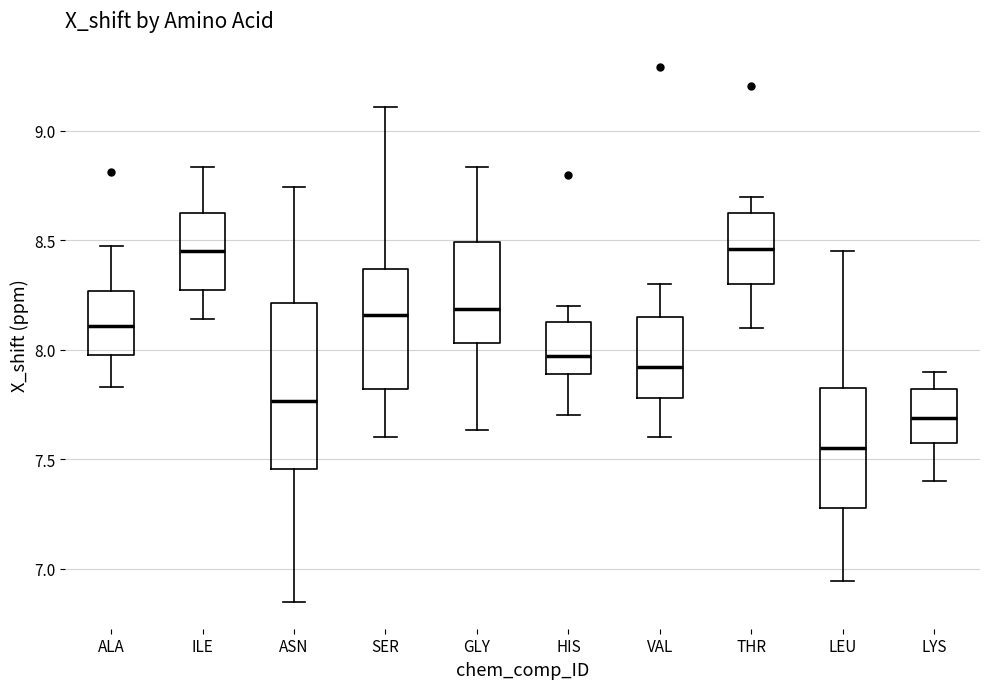

Reading left to right, read every box against the y-axis: the position of its median line, the range the box covers, and the ends of its whiskers. The values are not printed on the chart, so give them approximately, as read against the axis.

ALA: median 8.10, box 8.00 to 8.25, whiskers 7.85 to 8.45
ILE: median 8.45, box 8.30 to 8.65, whiskers 8.15 to 8.85
ASN: median 7.75, box 7.45 to 8.20, whiskers 6.85 to 8.75
SER: median 8.15, box 7.80 to 8.35, whiskers 7.60 to 9.10
GLY: median 8.20, box 8.05 to 8.50, whiskers 7.65 to 8.85
HIS: median 7.95, box 7.90 to 8.15, whiskers 7.70 to 8.20
VAL: median 7.90, box 7.80 to 8.15, whiskers 7.60 to 8.30
THR: median 8.45, box 8.30 to 8.65, whiskers 8.10 to 8.70
LEU: median 7.55, box 7.30 to 7.85, whiskers 6.95 to 8.45
LYS: median 7.70, box 7.60 to 7.80, whiskers 7.40 to 7.90